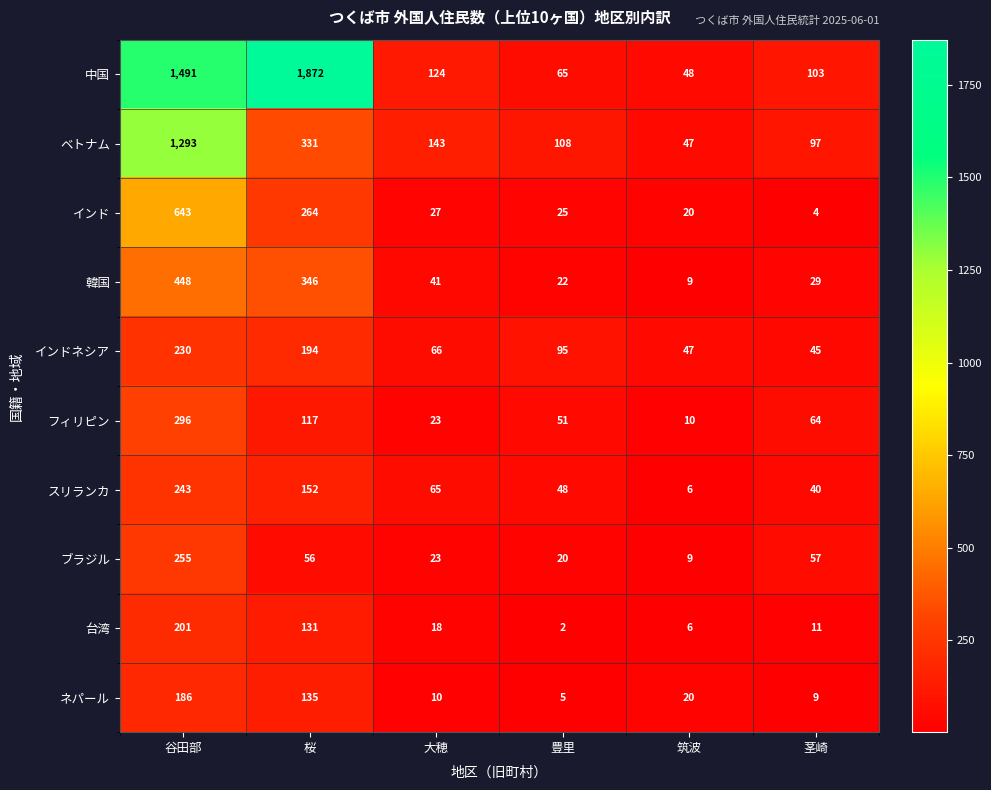

What is the difference between the スリランカ values at 豊里 and 谷田部?

195